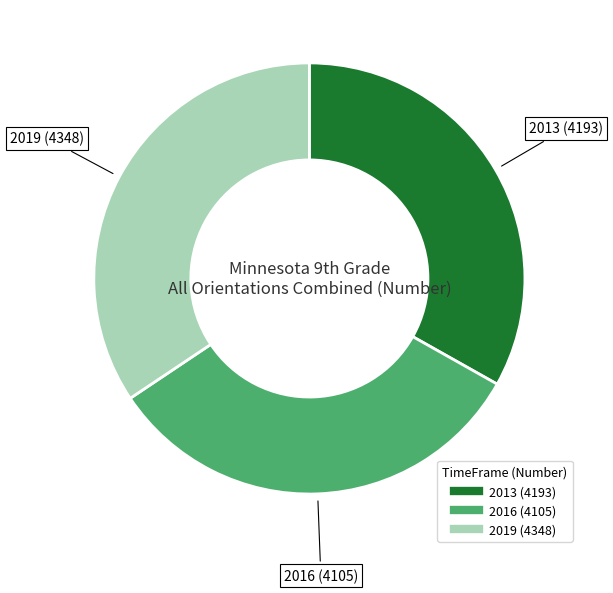

Combined, do 2019 and 2013 account for over 50%?

Yes